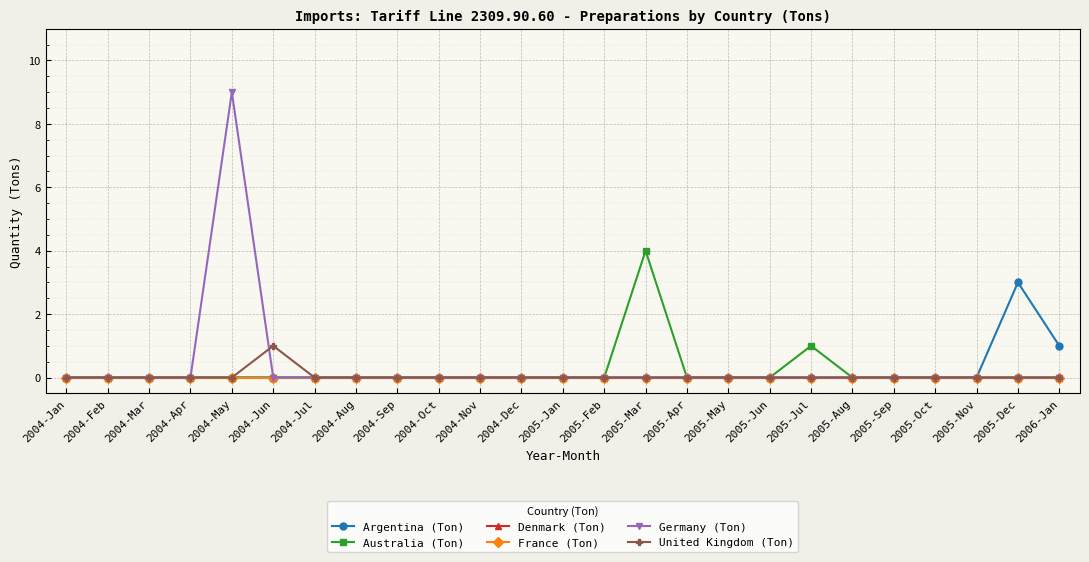

What position from the left is 2005-May?

17